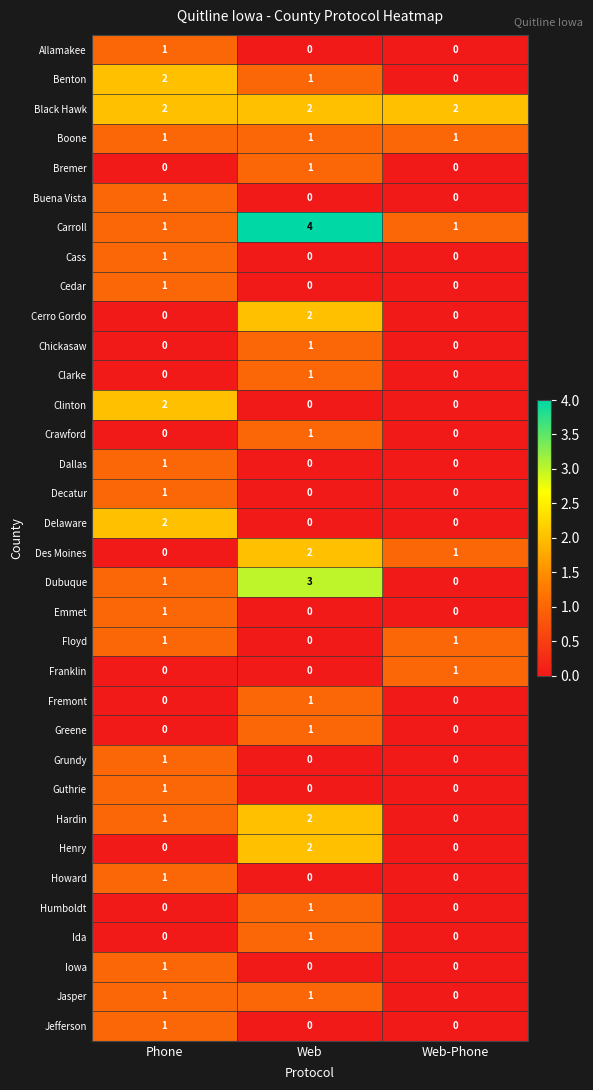

What is the spread (max minus min) of values at Phone?

2